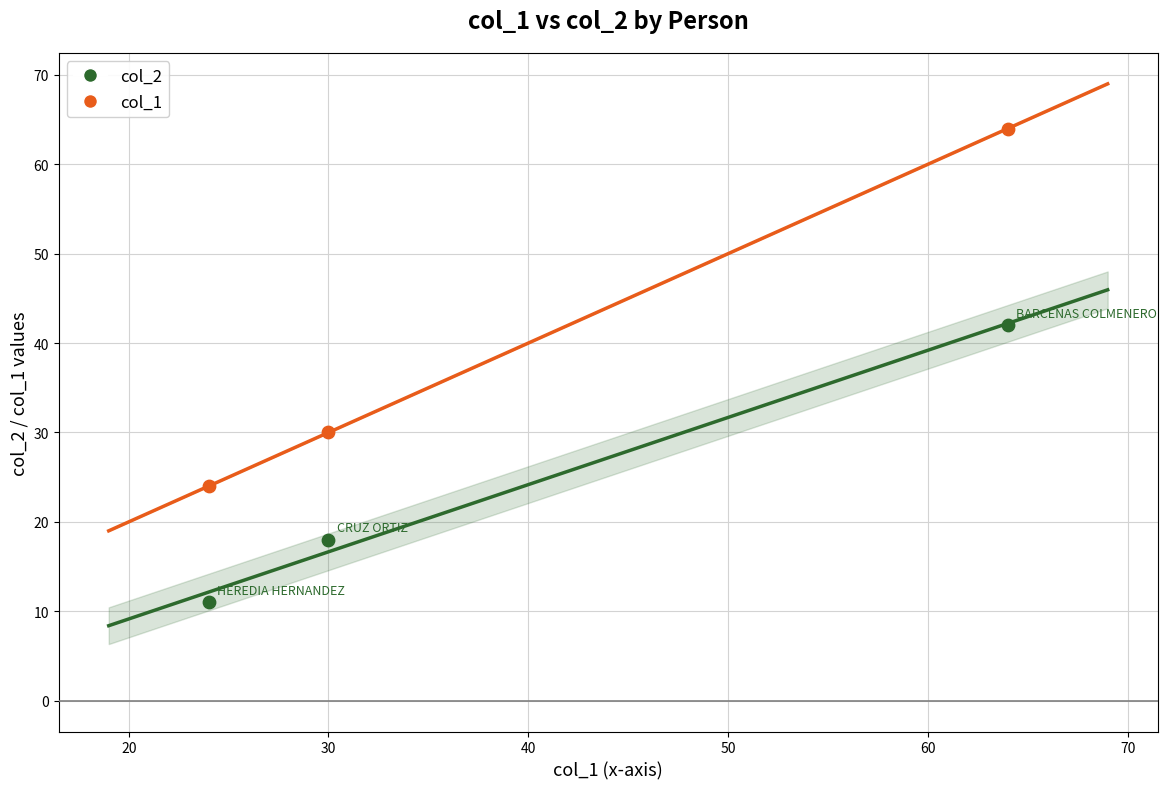

Which series has the widest spread of Y values?

col_1